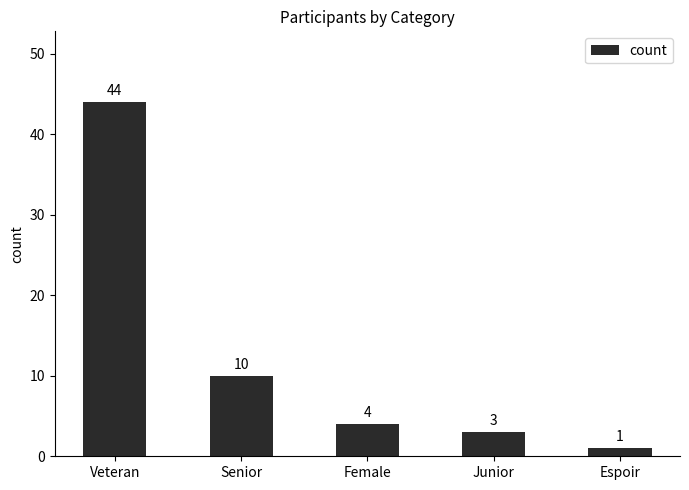

Rank the categories by value from highest to lowest.

Veteran, Senior, Female, Junior, Espoir